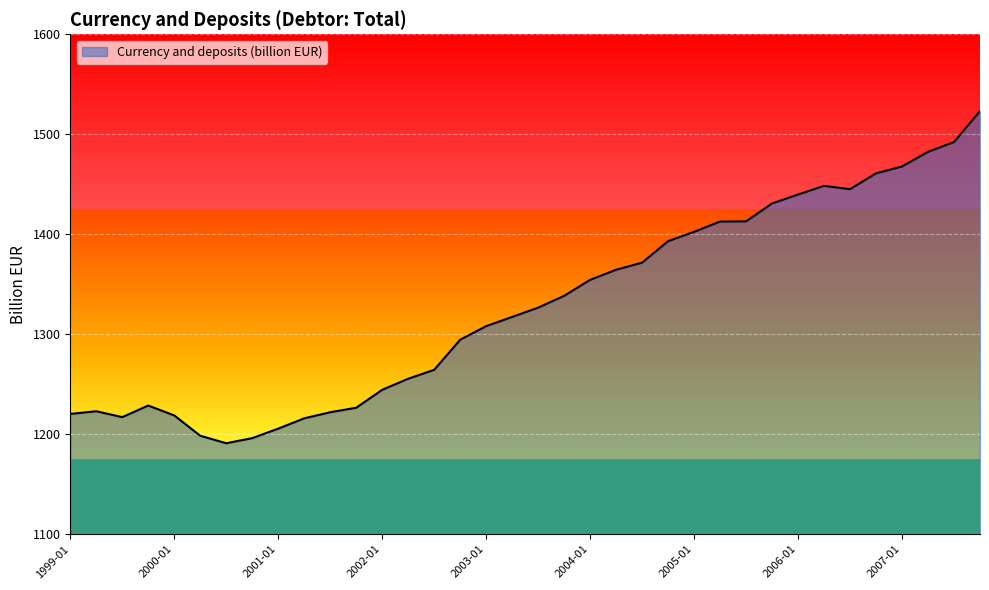

What is the maximum value shown in the chart?

1523.2